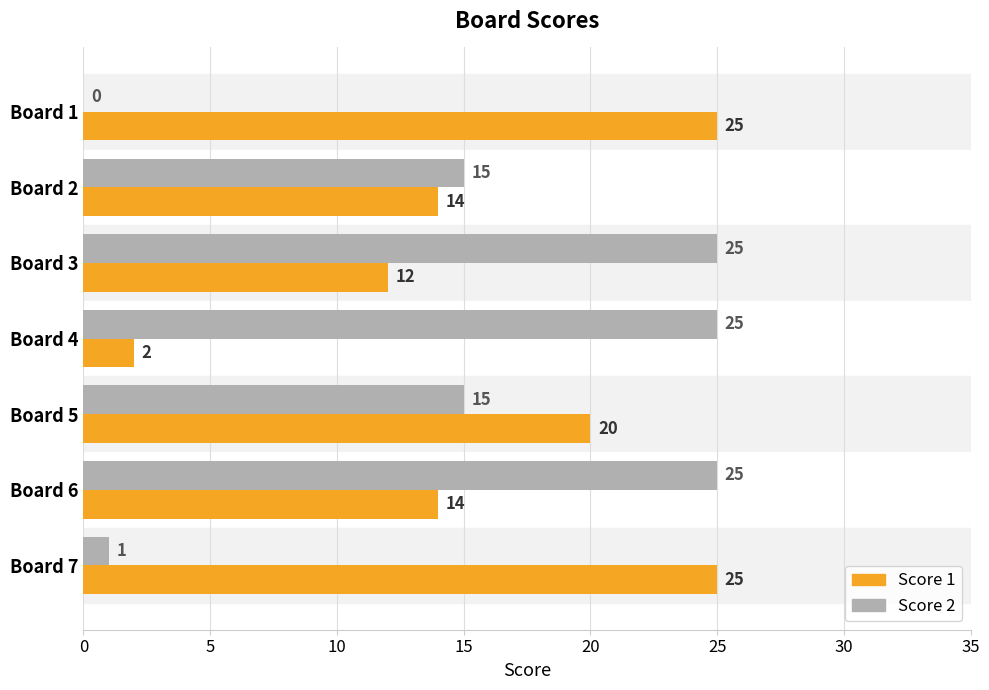

What are all the series names shown in the legend?

Score 1, Score 2